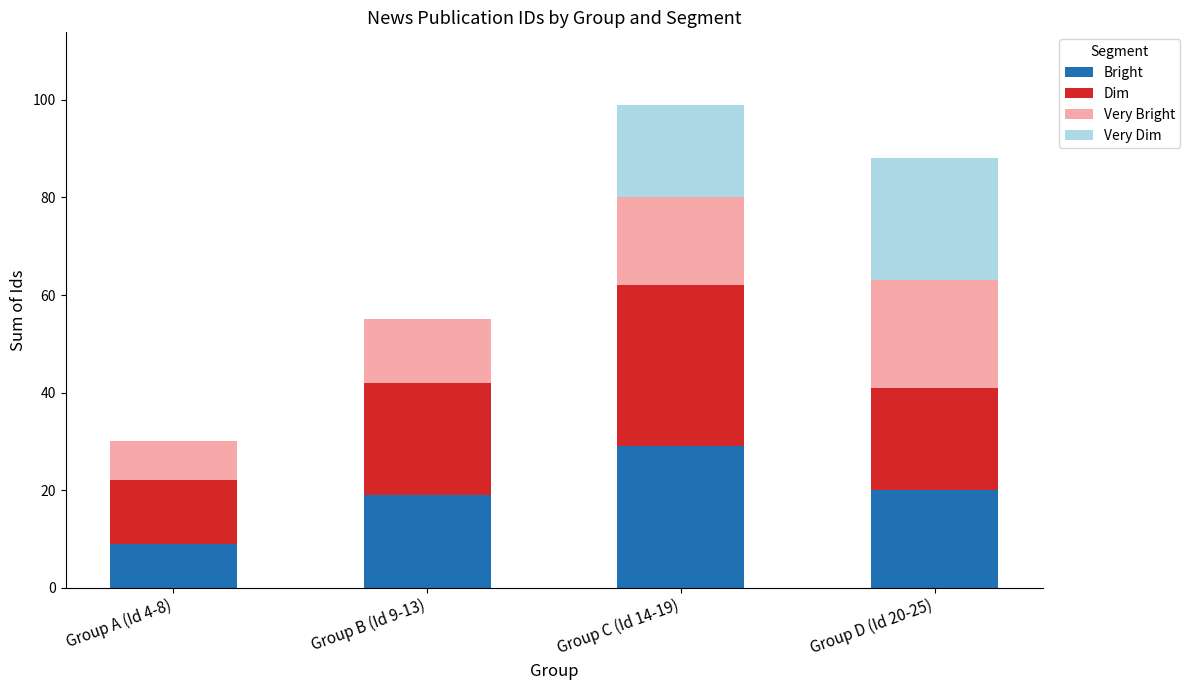

What is the sum of all Bright values?

77